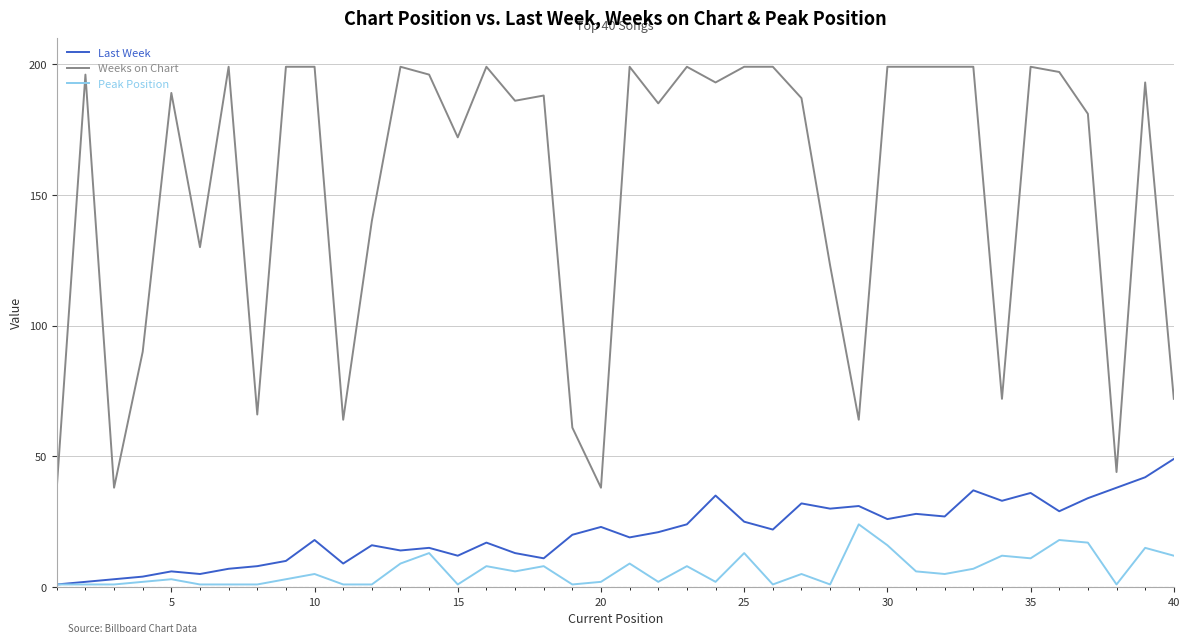

True or false: Weeks on Chart and Peak Position intersect in this chart.

False